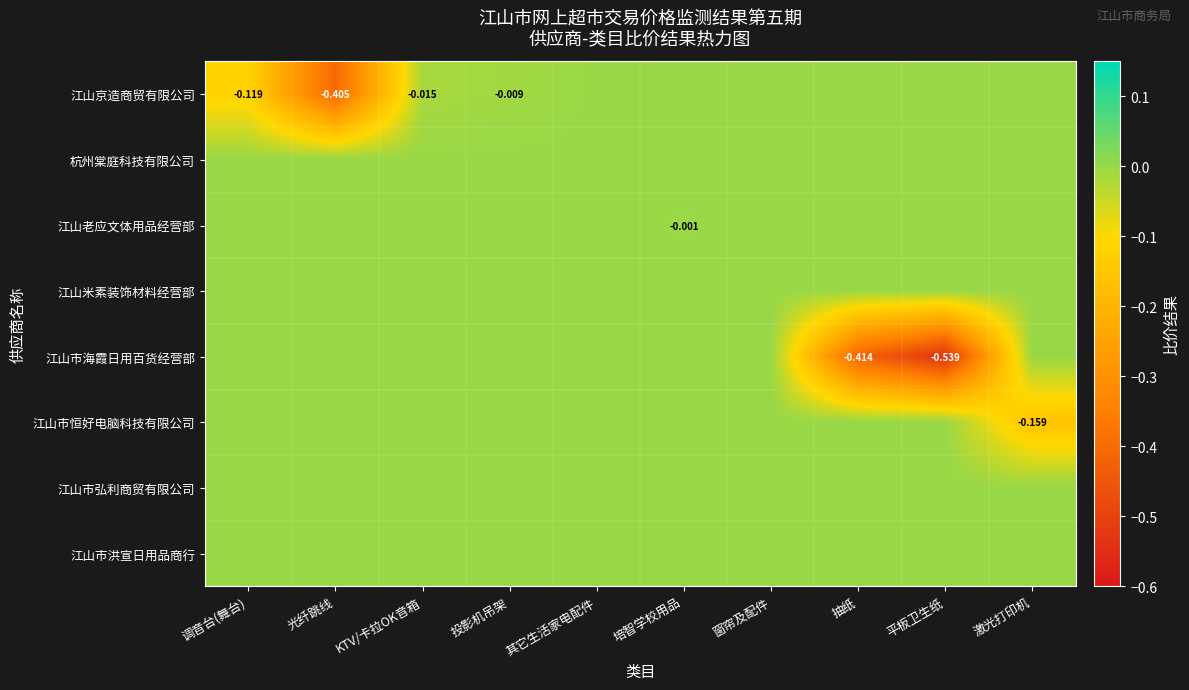

Rank the series at 光纤跳线 from highest to lowest value.

杭州棠庭科技有限公司, 江山老应文体用品经营部, 江山米素装饰材料经营部, 江山市海霞日用百货经营部, 江山市恒好电脑科技有限公司, 江山市弘利商贸有限公司, 江山市洪宣日用品商行, 江山京造商贸有限公司